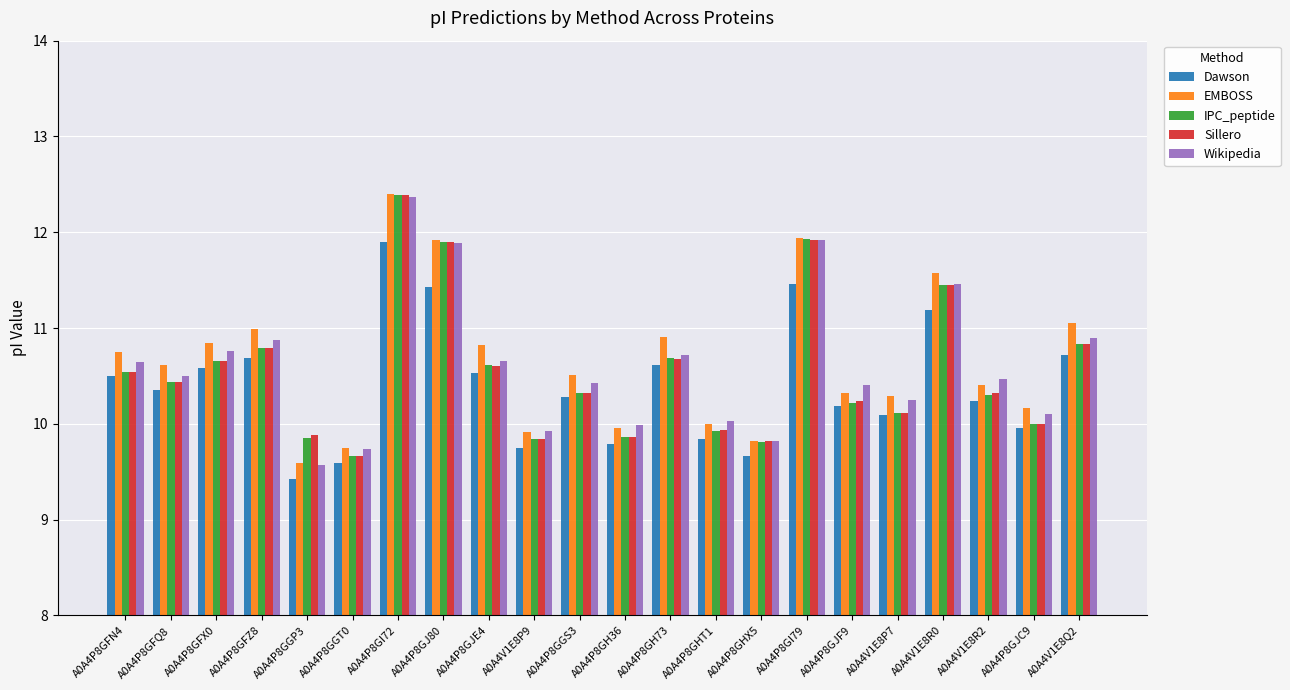

What is the minimum value shown in the chart?

9.4